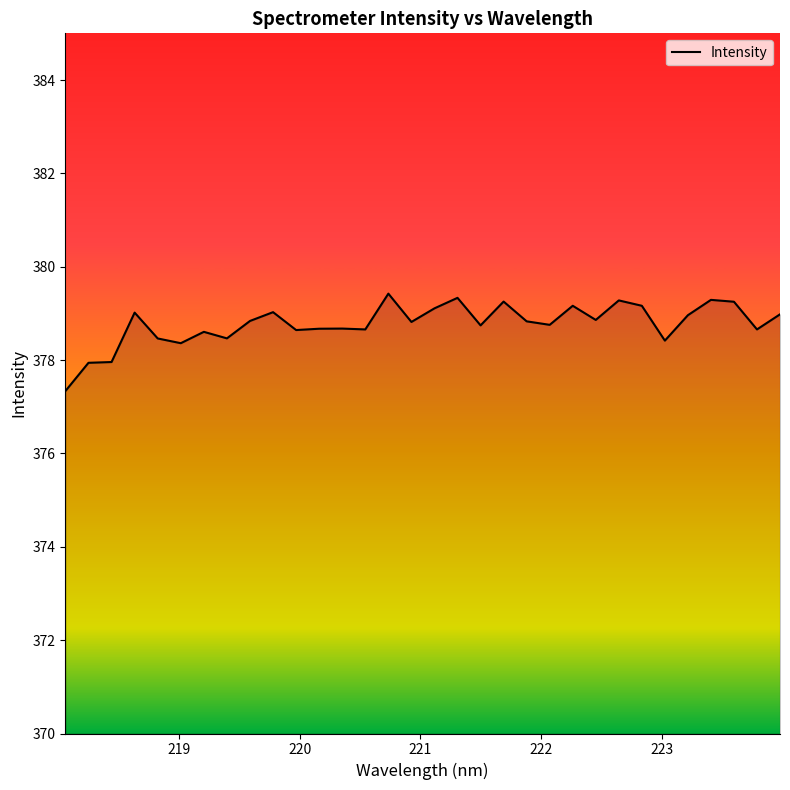

What is the greatest value displayed?

379.4